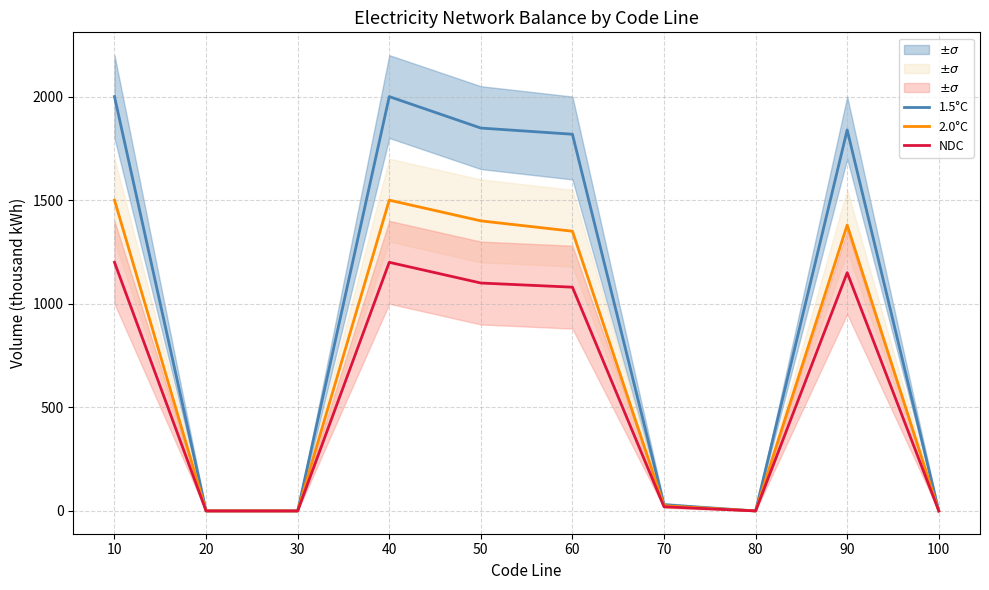

Which category has the lowest value across all series?

20